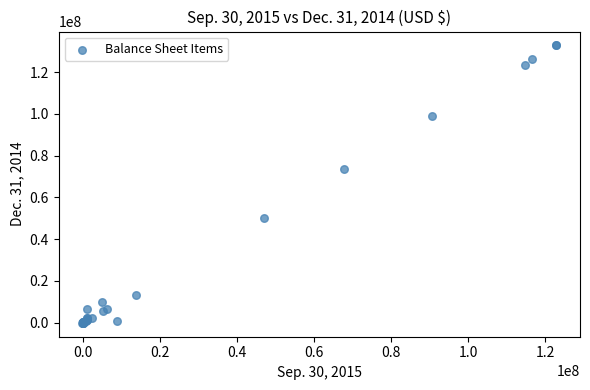

What Y value in the scatter plot is closest to 66344191?

73535543